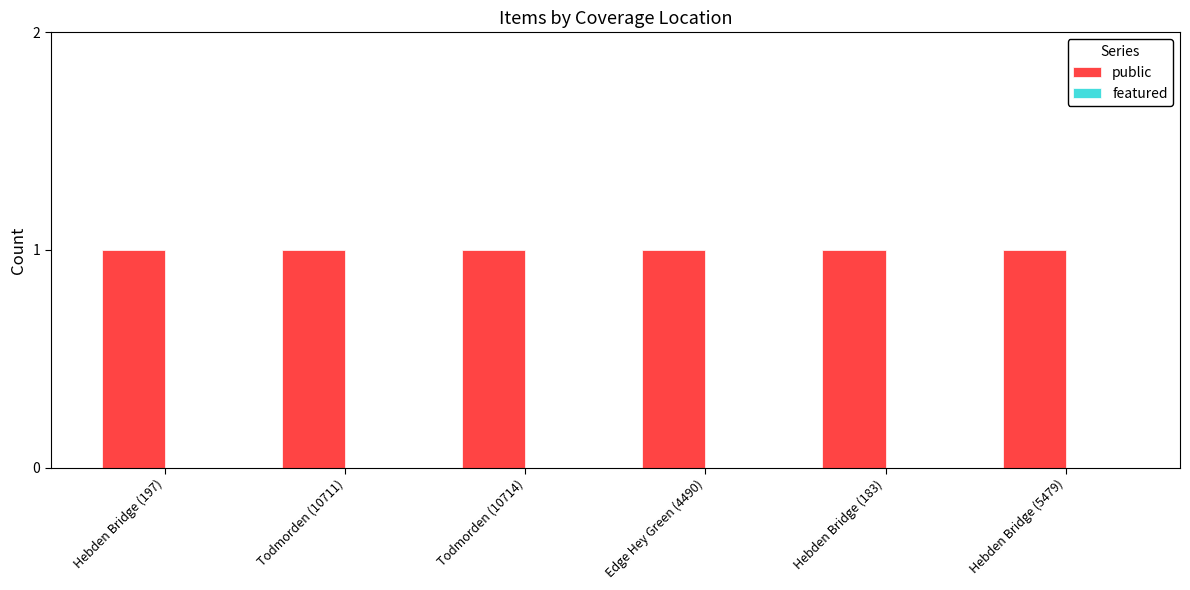

Is the value of featured at Hebden Bridge (197) greater than the value of public at Todmorden (10714)?

No